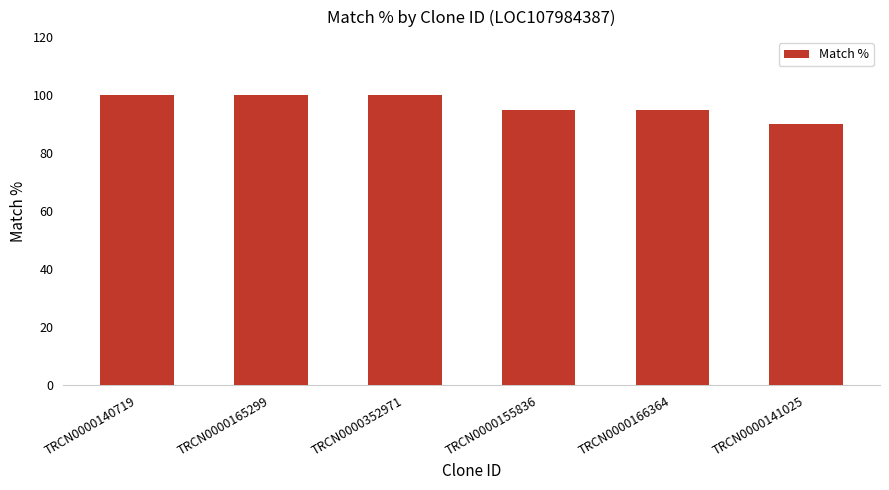

Approximately how many times larger is the value at TRCN0000140719 compared to TRCN0000155836?

1.1